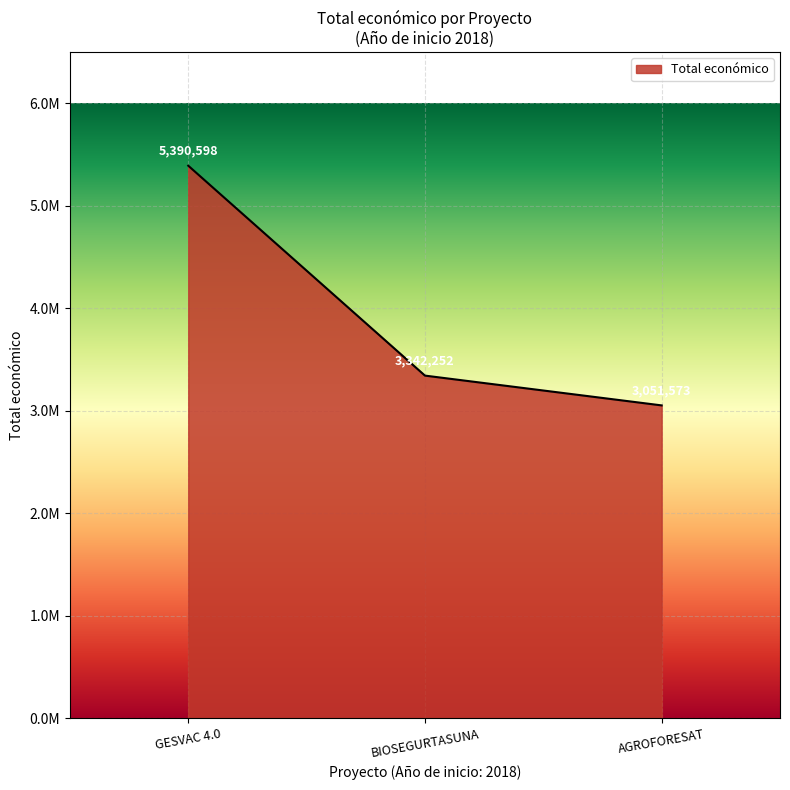

Is this an area chart (filled region under the line)?

Yes